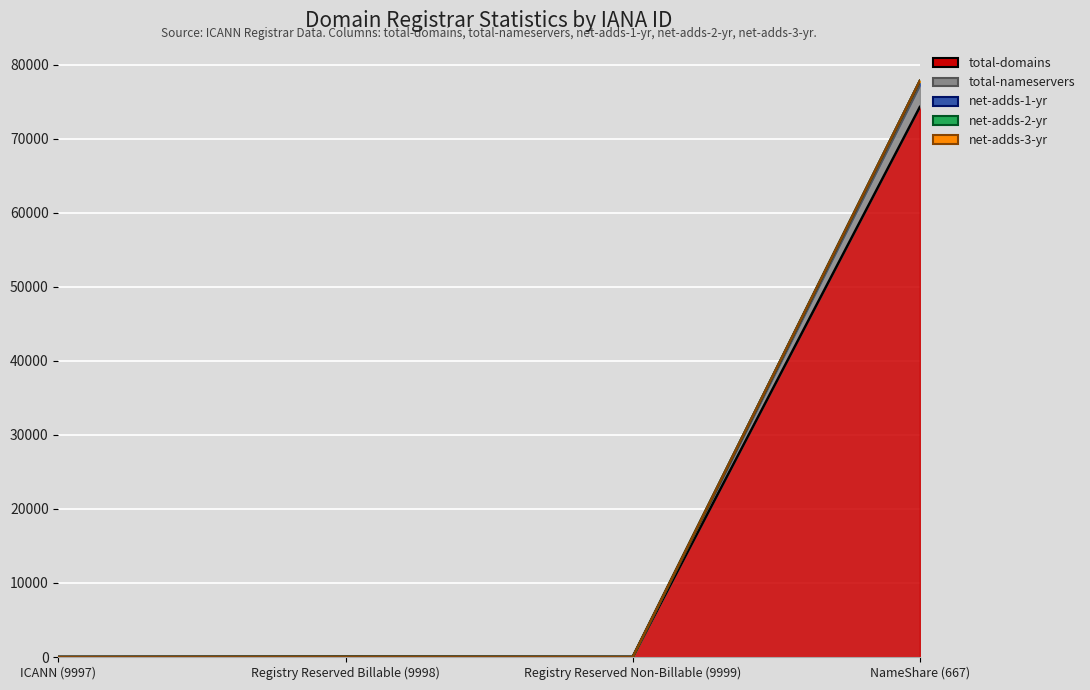

True or false: net-adds-1-yr and net-adds-2-yr intersect in this chart.

False